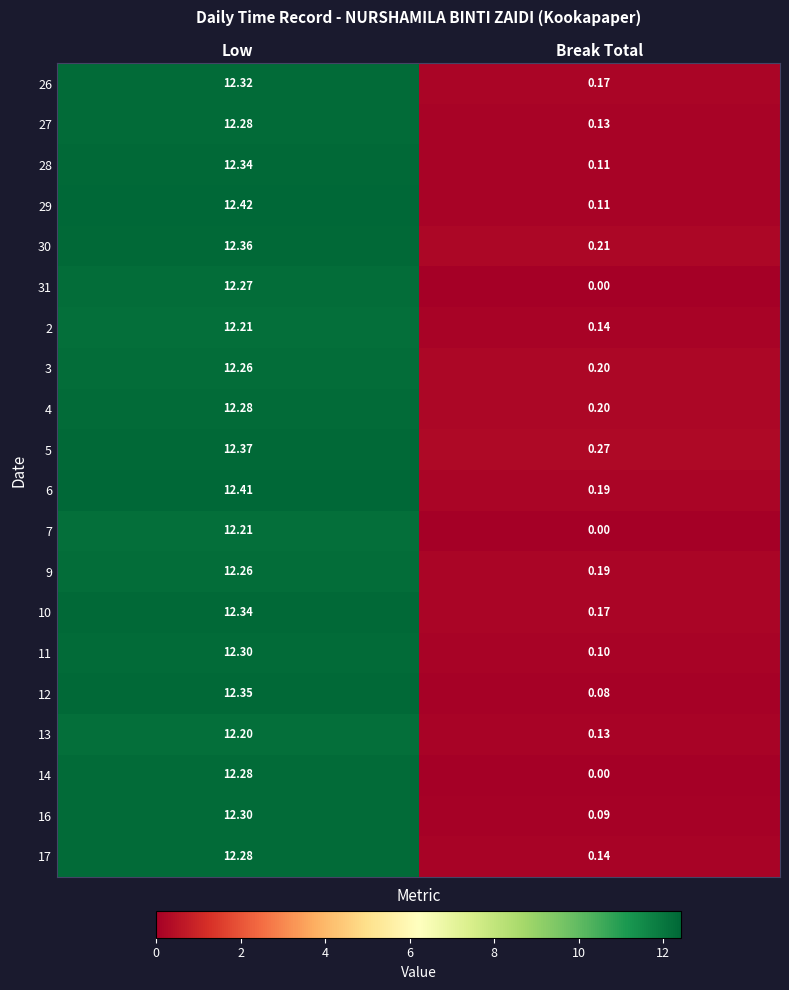

At which category is the sum across all series the highest?

Low